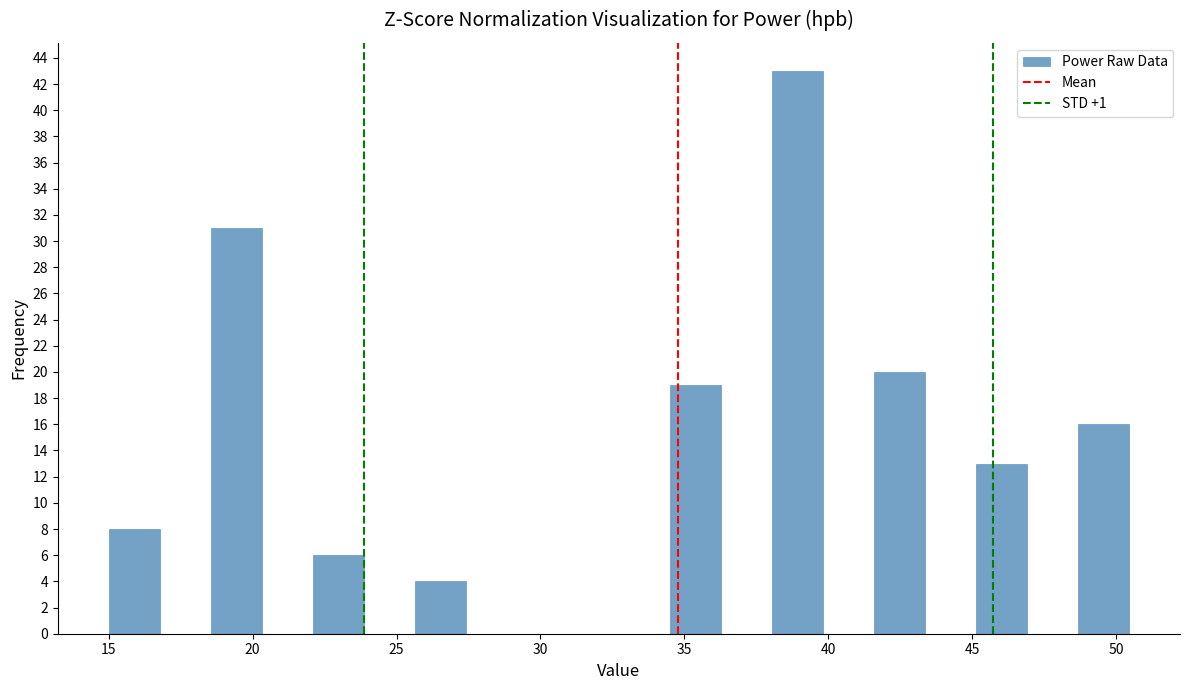

Read against the x-axis, roughly where is the centre of the tallest bar?

39.0